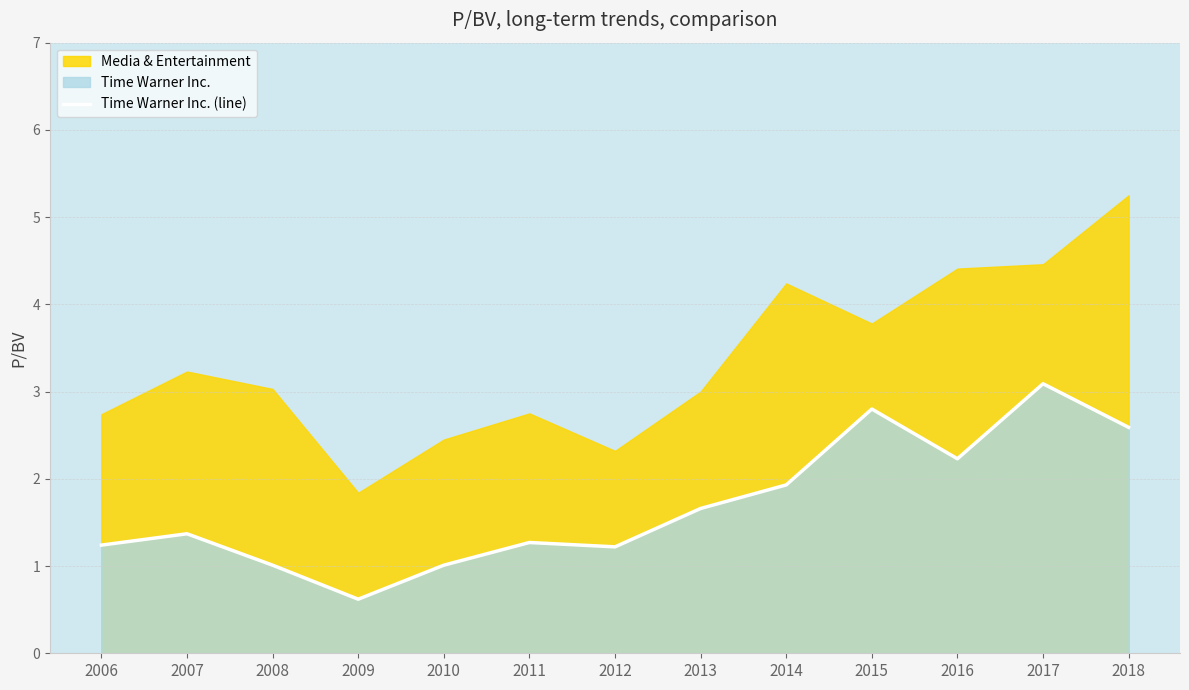

Where is the first local maximum?

2007